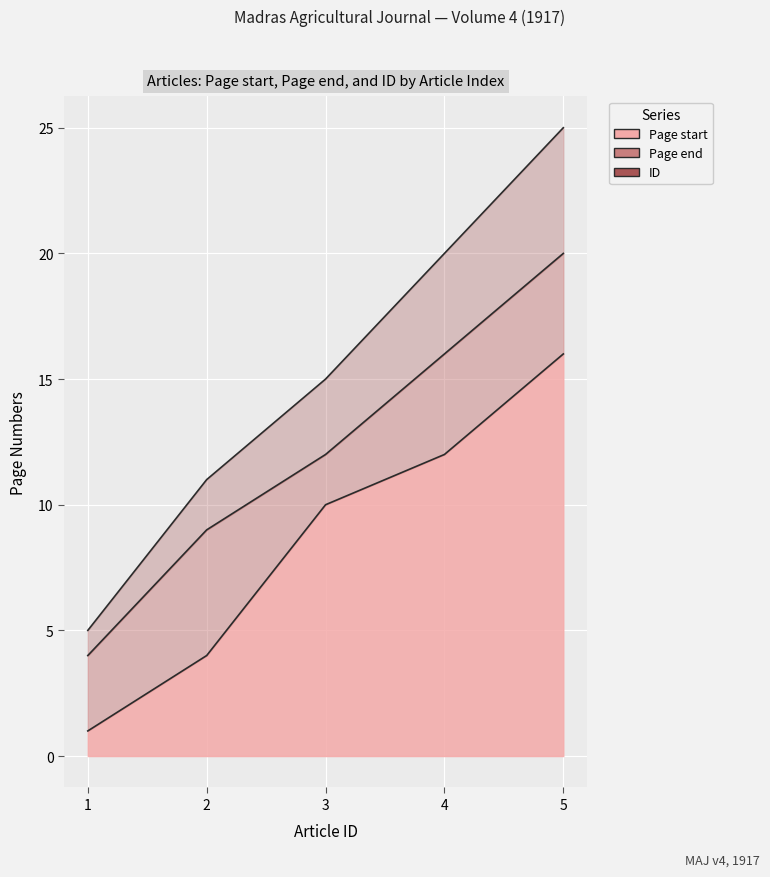

Is it true that Page start equals 1 at 1?

True